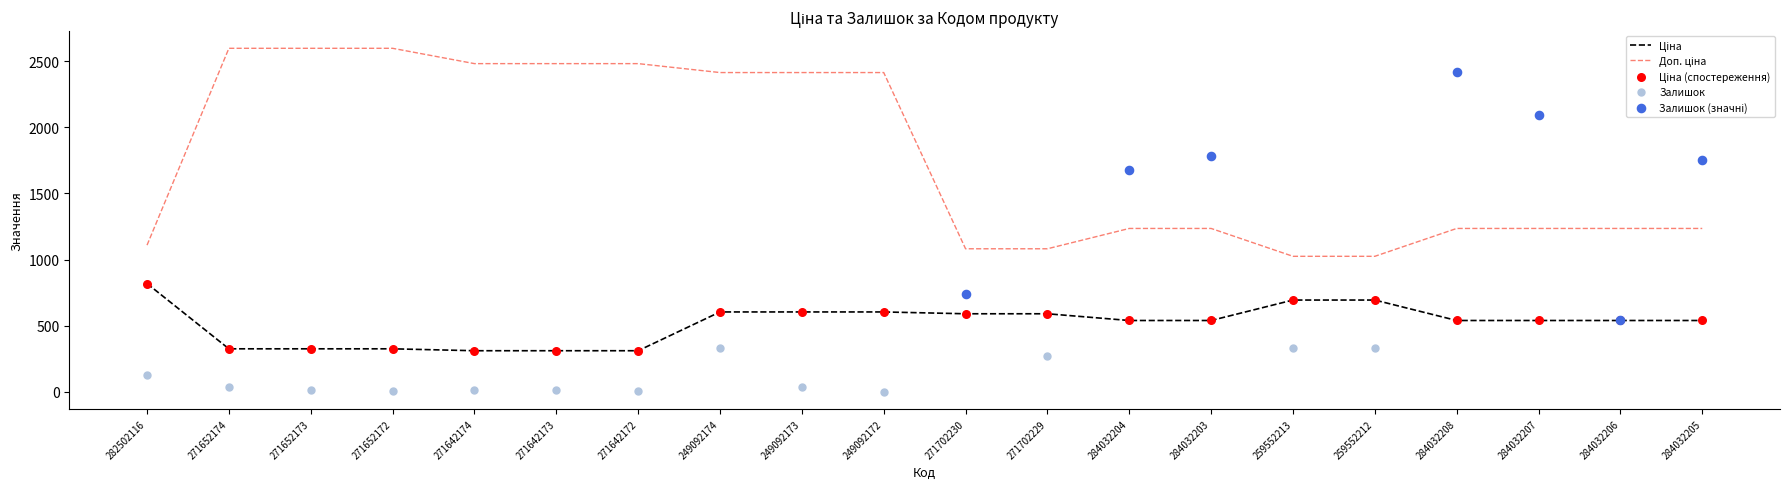

Which series contains the highest Y value?

Доп. ціна